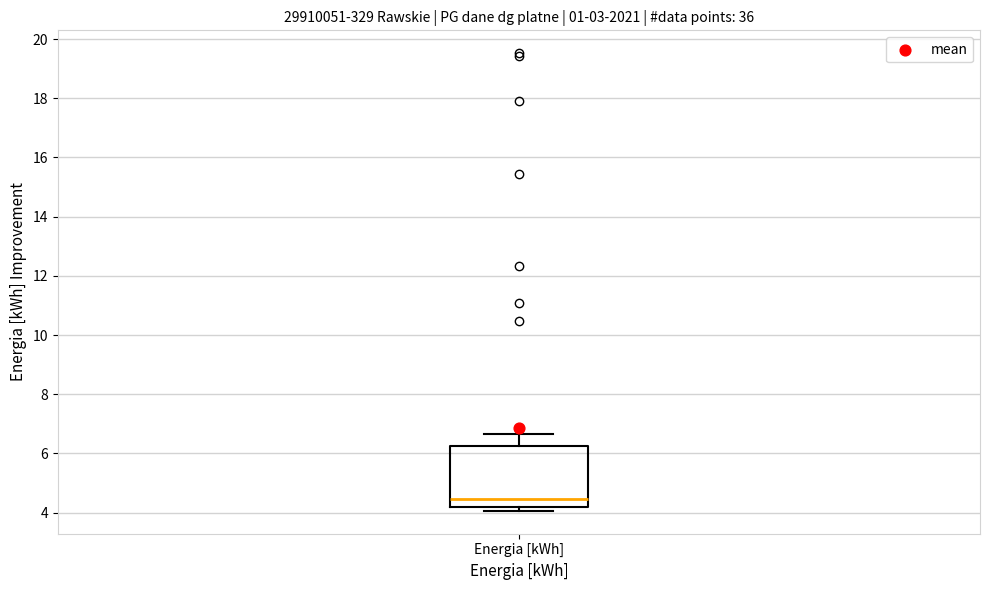

Read this box plot against the y-axis: the position of the median line, the range covered by the box, and the ends of both whiskers. The values are not printed on the chart, so give them approximately, as read against the axis.

median 4.4, box 4.2 to 6.2, whiskers 4.0 to 6.6